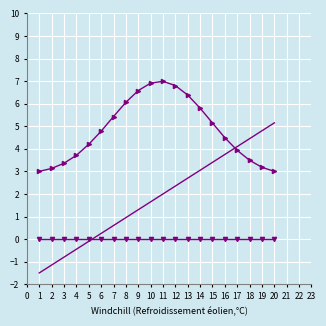

What is the spread (max minus min) of values at 14?

5.8